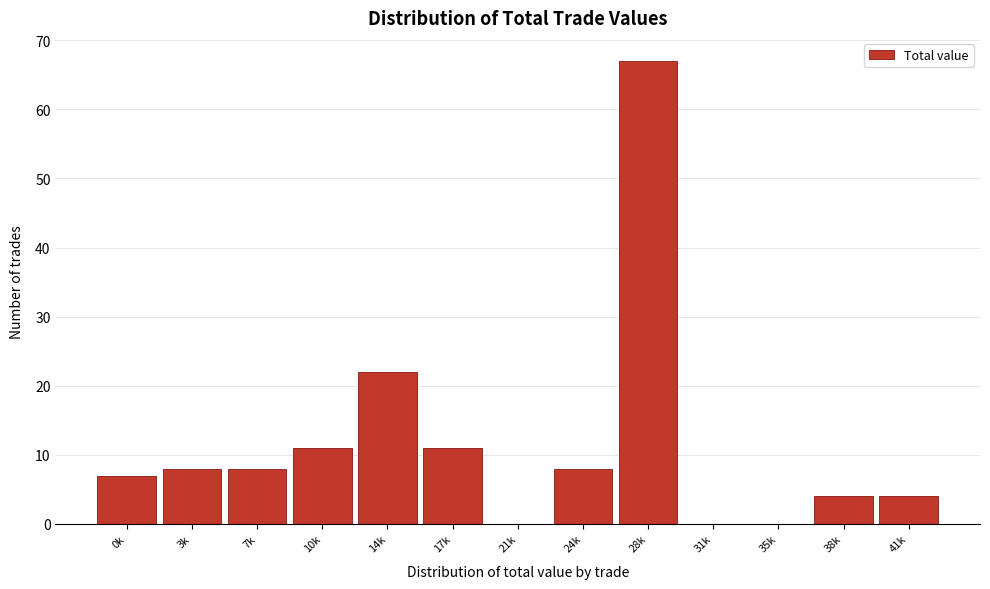

Reading left to right, extract all data points from this chart.

0k=7	3k=8	7k=8	10k=11	14k=22	17k=11	21k=0	24k=8	28k=67	31k=0	35k=0	38k=4	41k=4